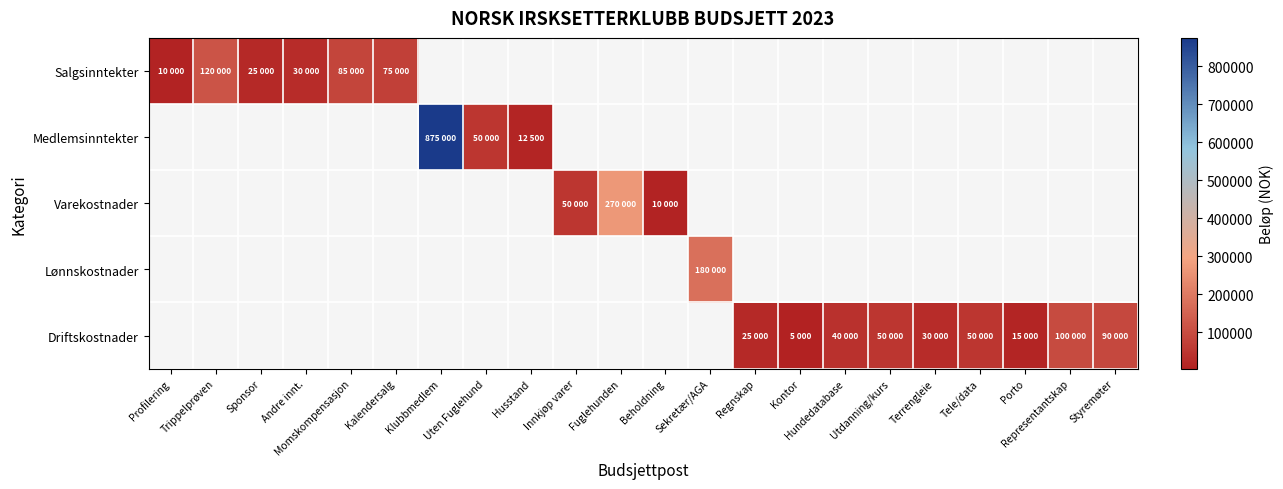

Between Hundedatabase and Terrengleie, which series saw the biggest shift?

Driftskostnader